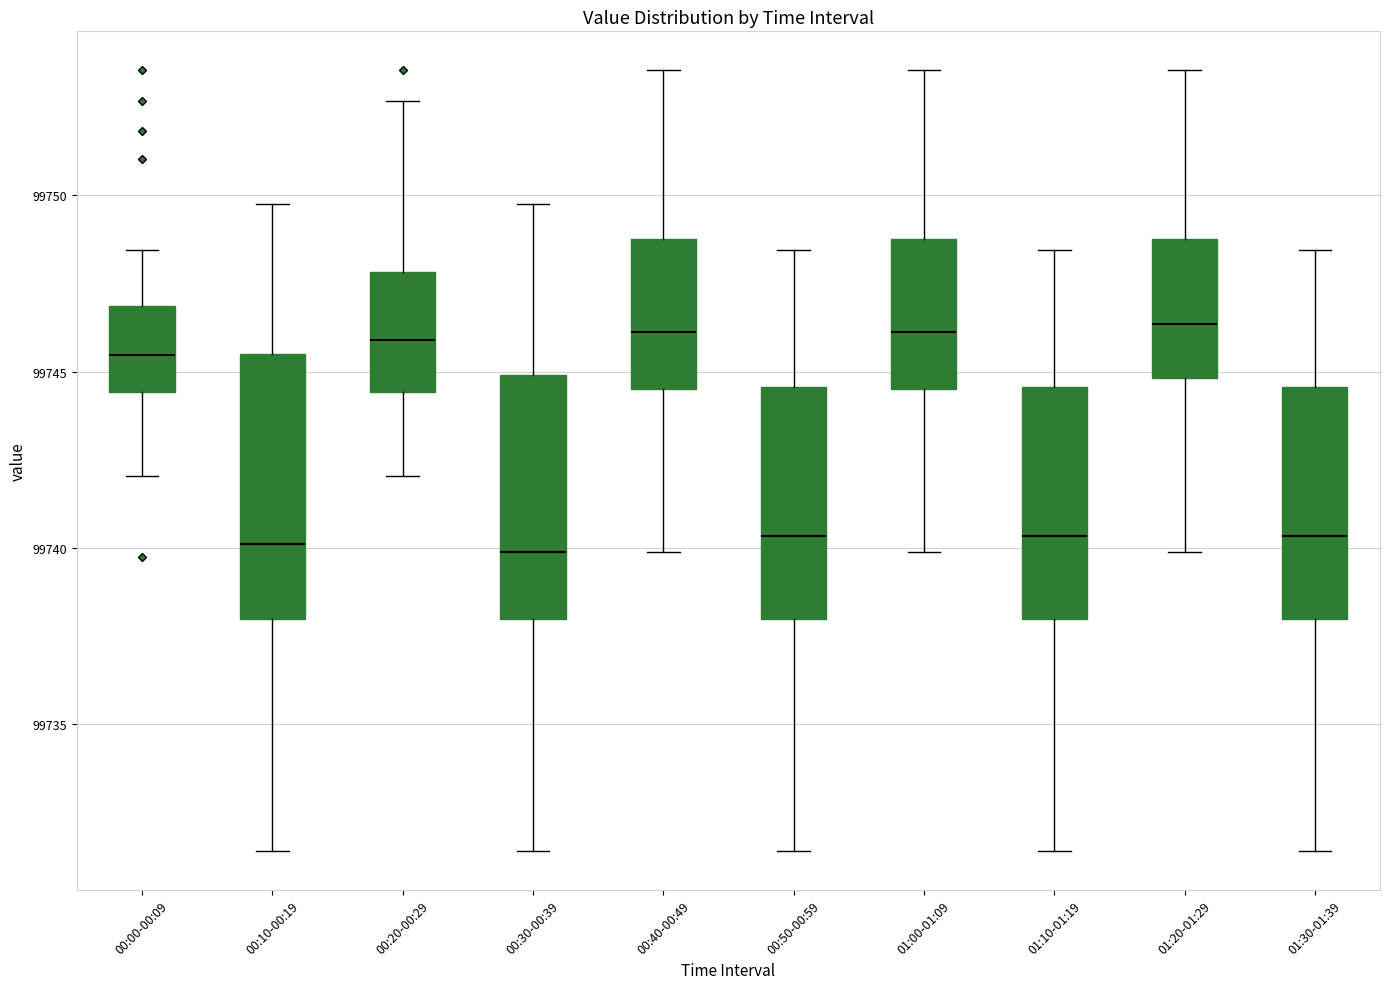

Which box is the tallest, from its lower edge to its upper edge?

00:10-00:19